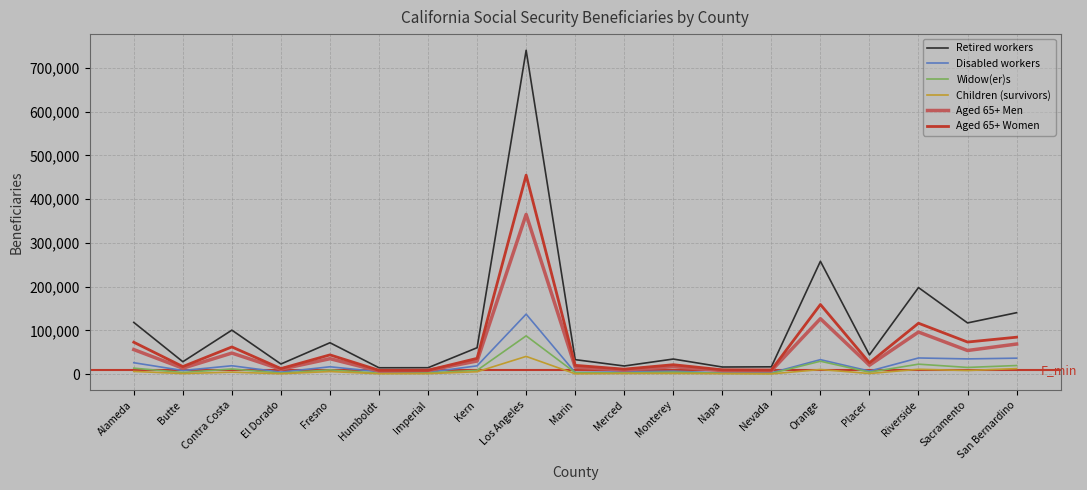

List the series in order of their peak value, lowest first.

Children (survivors), Widow(er)s, Disabled workers, Aged 65+ Men, Aged 65+ Women, Retired workers